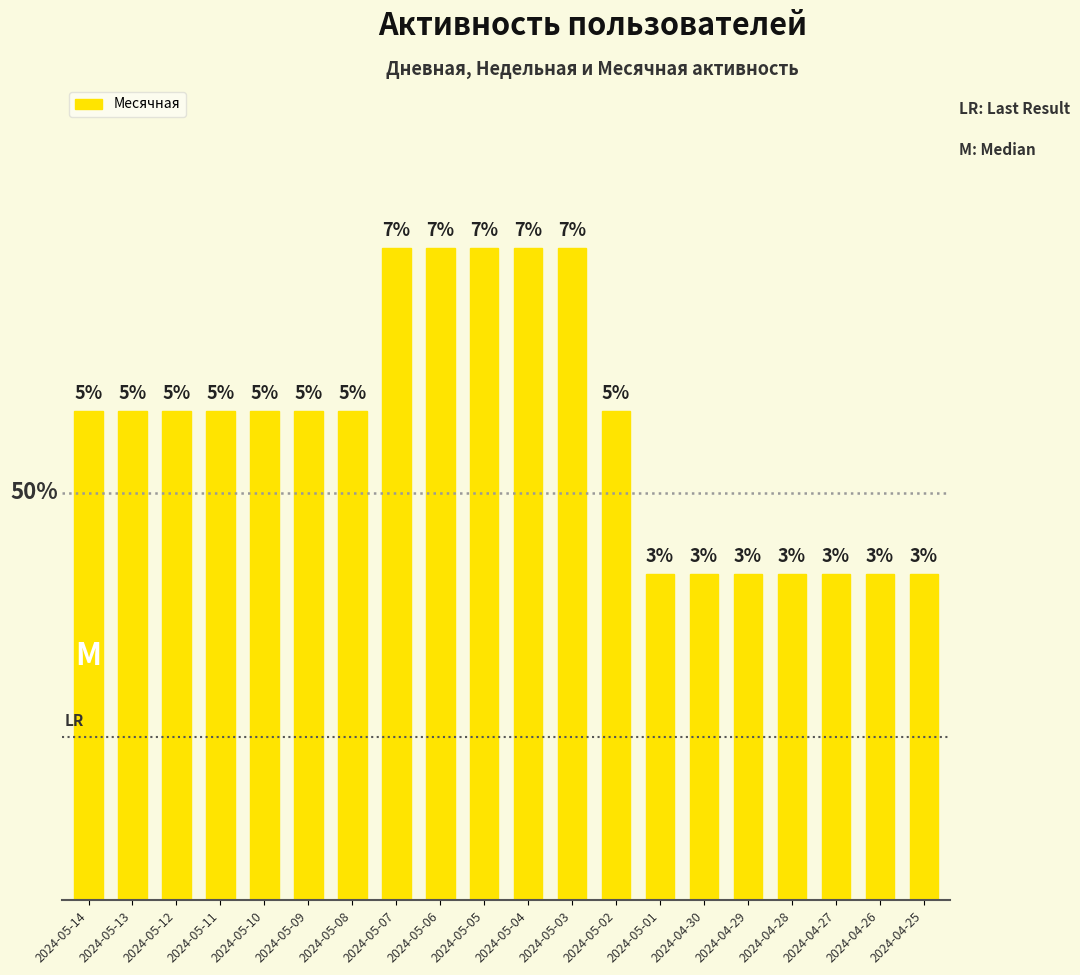

What value does the data have at 2024-05-02?

3